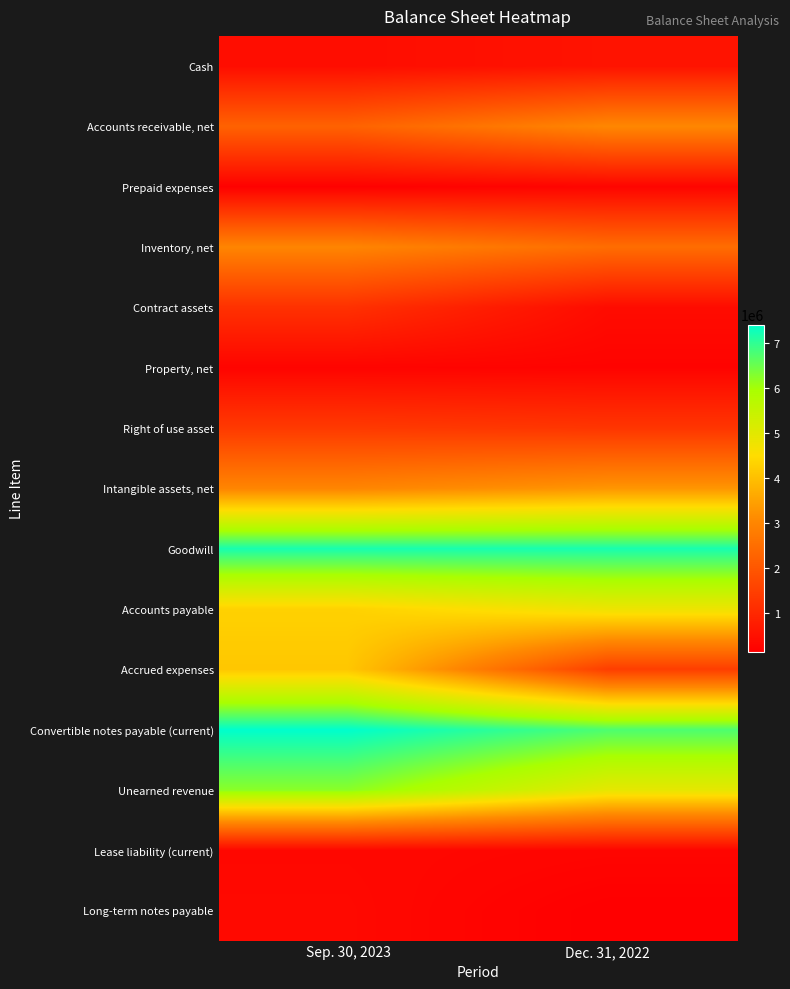

What is the smallest value displayed?

145357